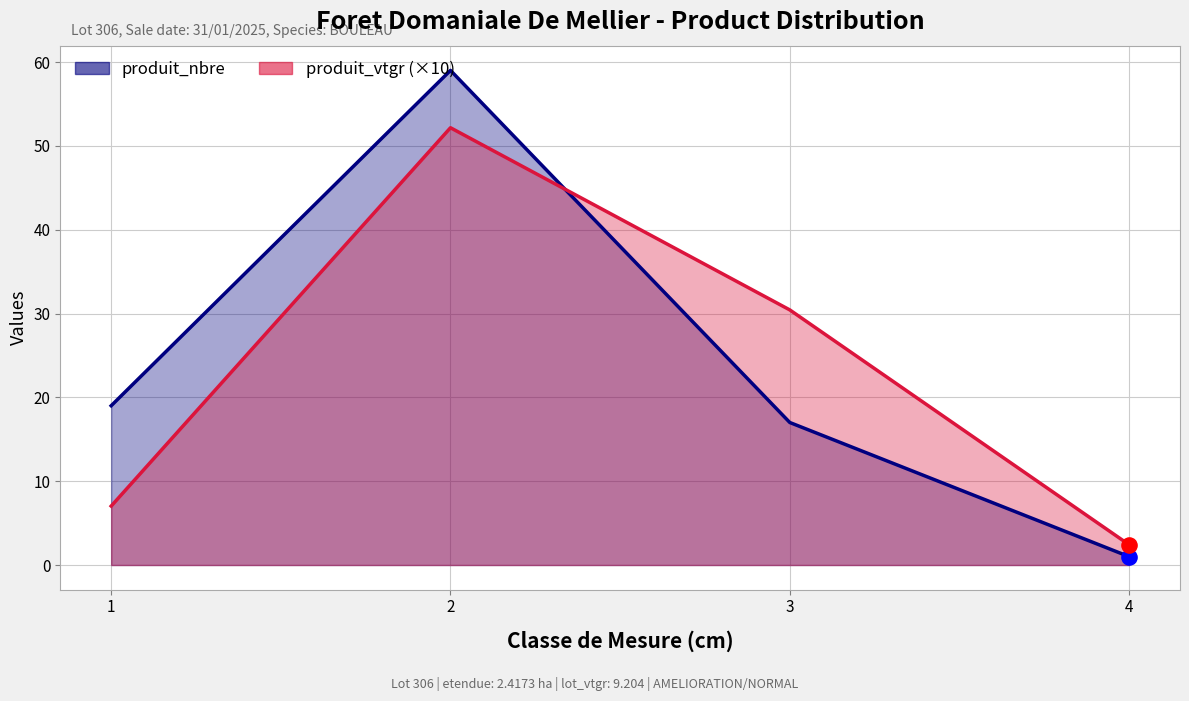

At which category is the sum across all series the highest?

2